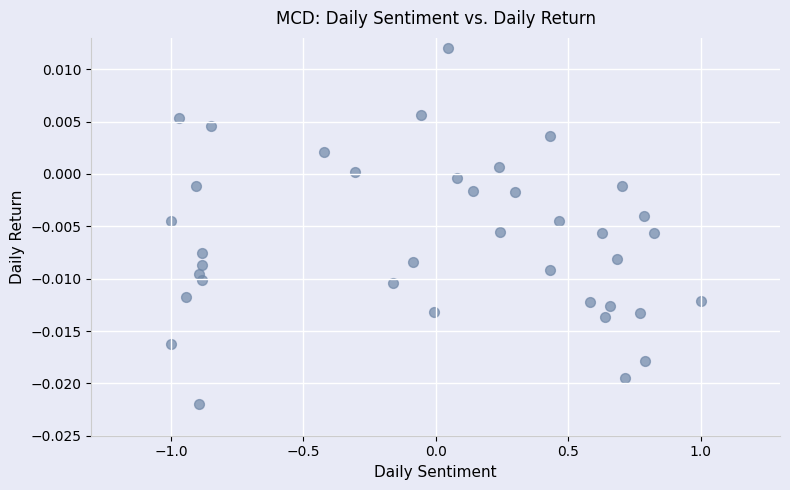

What is the range of X values (max minus min)?

2.0